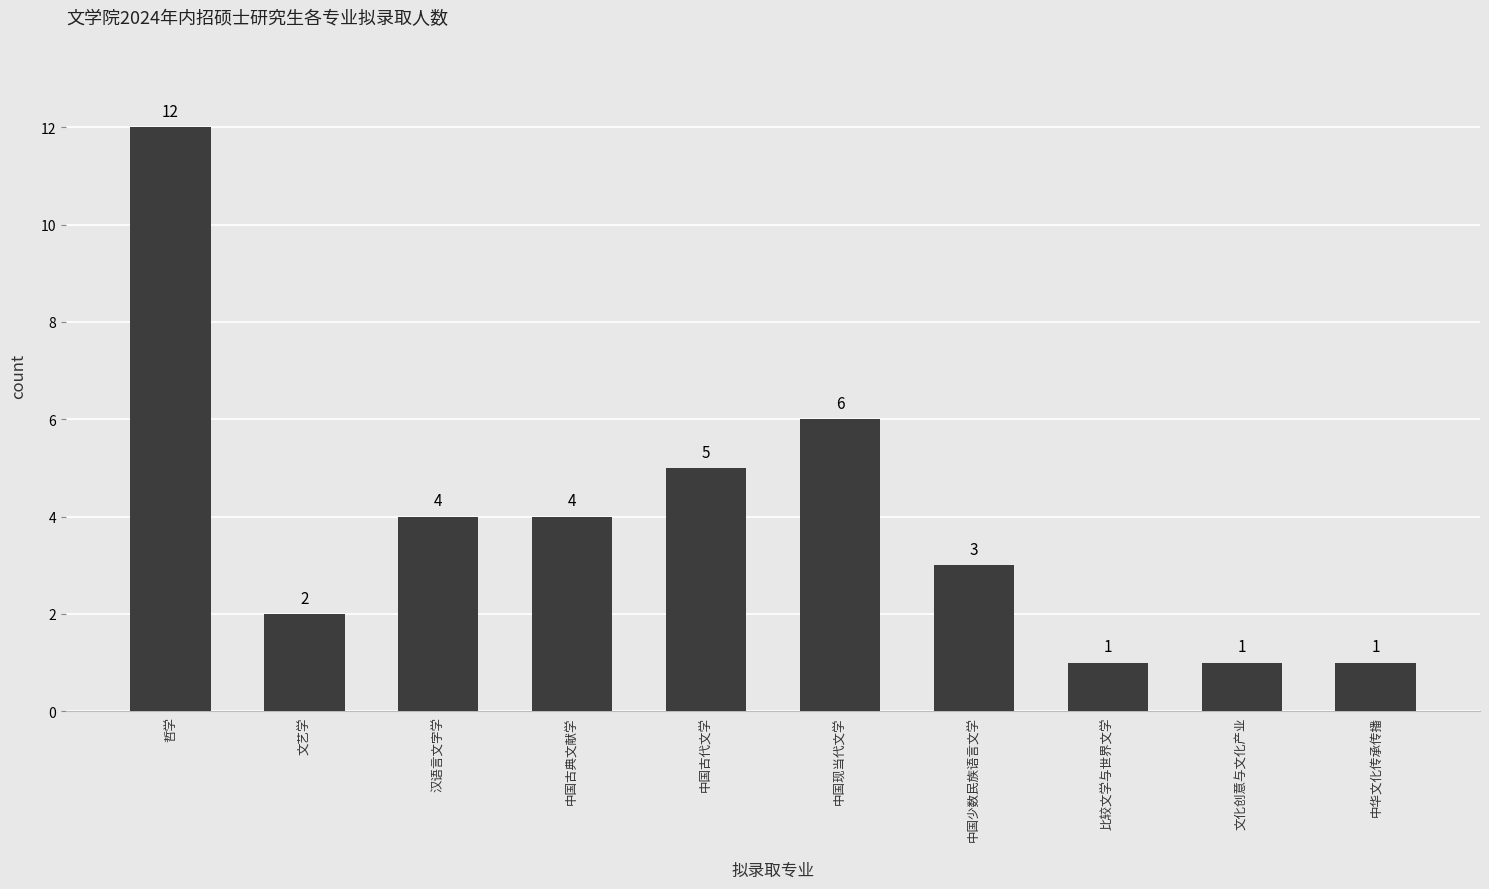

What is the label of the 10th bar from the left?

中华文化传承传播